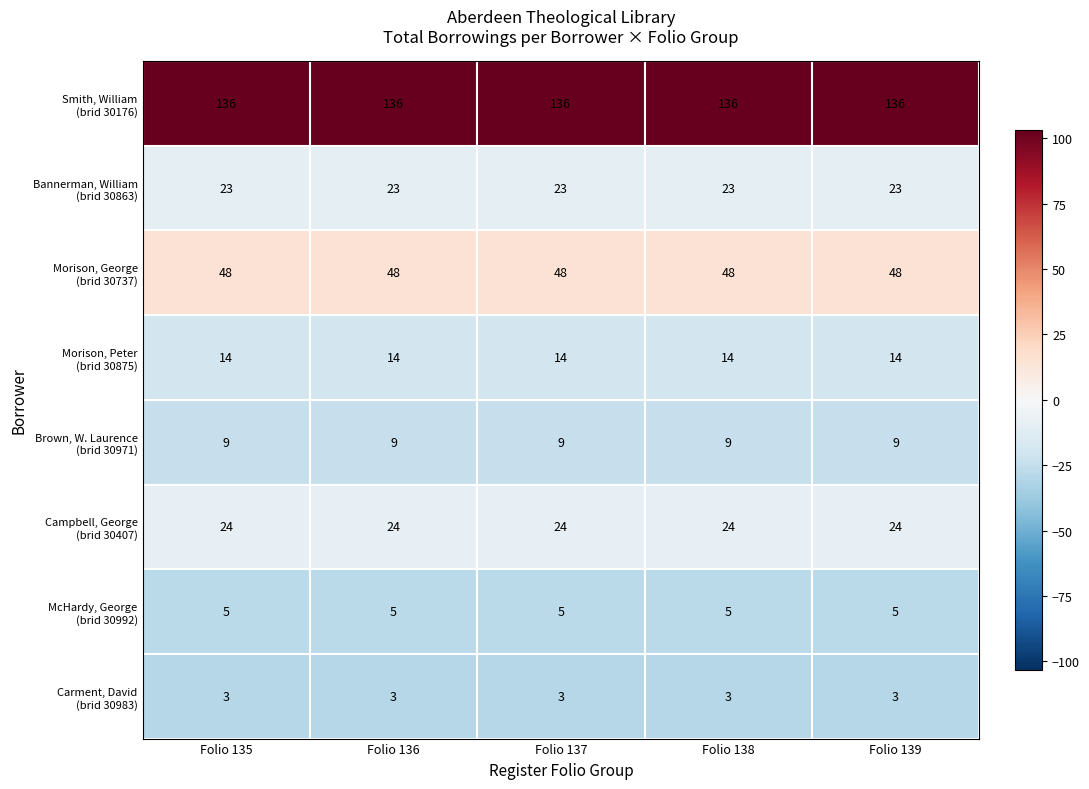

What is the spread (max minus min) of values at Folio 135?

133